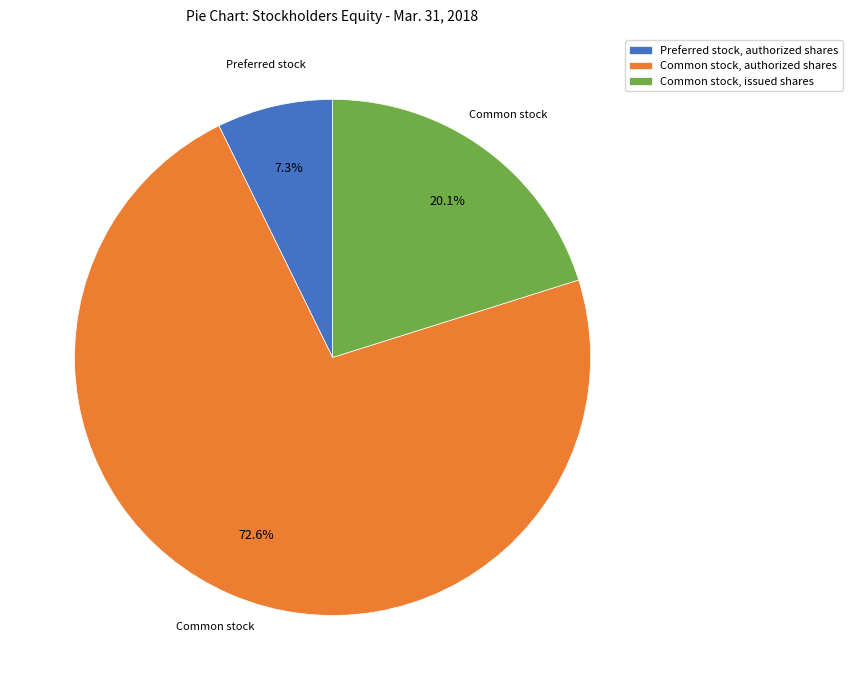

What is the total percentage of Preferred stock, authorized shares and Common stock, authorized shares?

79.9%